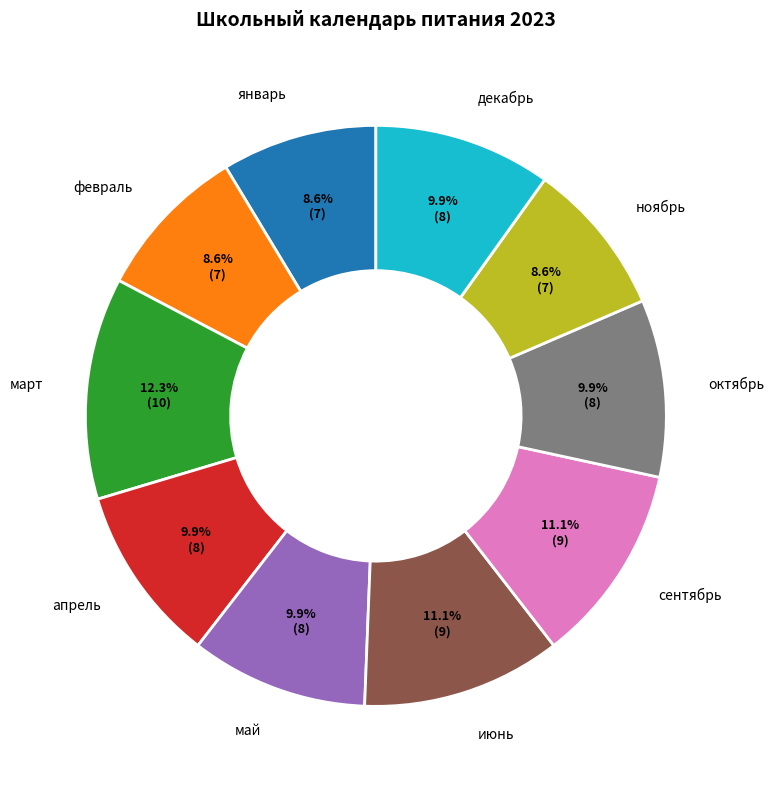

Which category has the biggest portion of the pie?

март